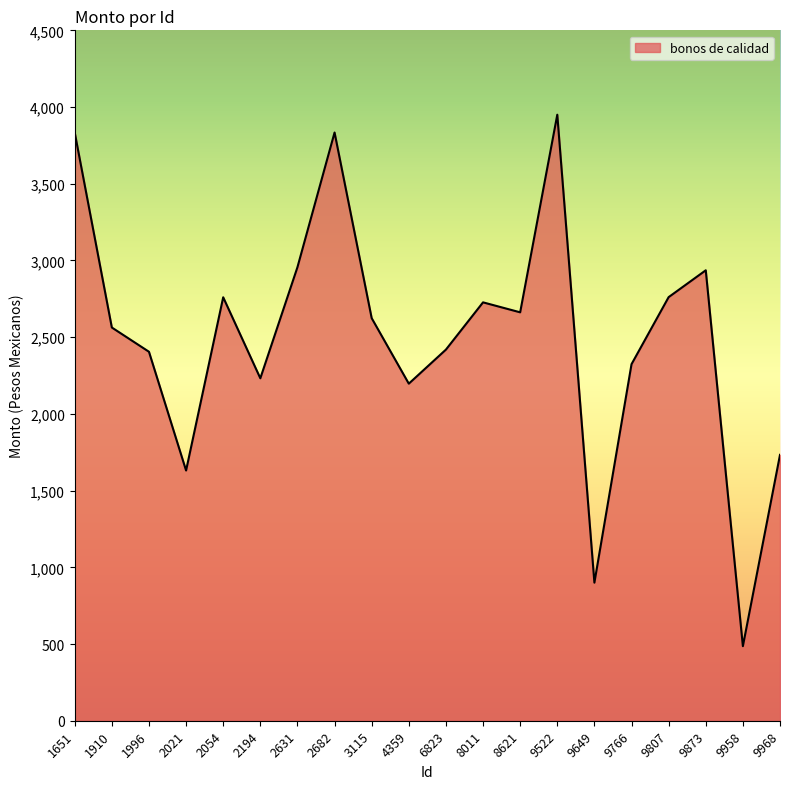

What is the approximate value at 8621?

2662